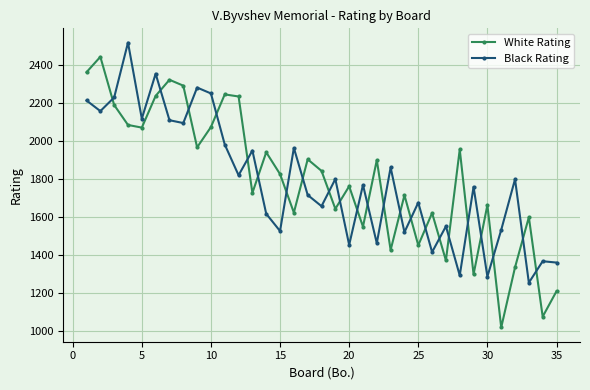

What is the minimum value for White Rating?

1016